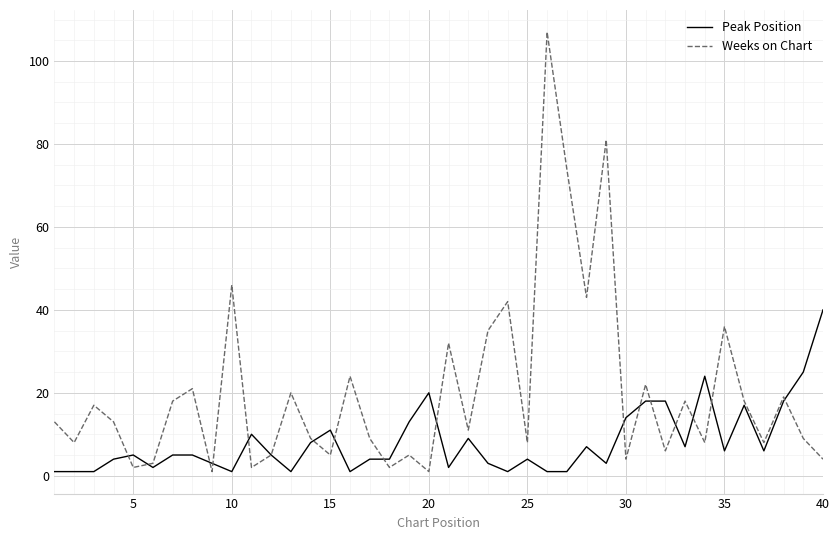

Reading right to left, list all the values displayed in this chart.

Peak Position: 40	25	18	6	17	6	24	7	18	18	14	3	7	1	1	4	1	3	9	2	20	13	4	4	1	11	8	1	5	10	1	3	5	5	2	5	4	1	1	1
Weeks on Chart: 4	9	19	8	18	36	8	18	6	22	4	81	43	74	107	8	42	35	11	32	1	5	2	9	24	5	9	20	5	2	46	1	21	18	3	2	13	17	8	13